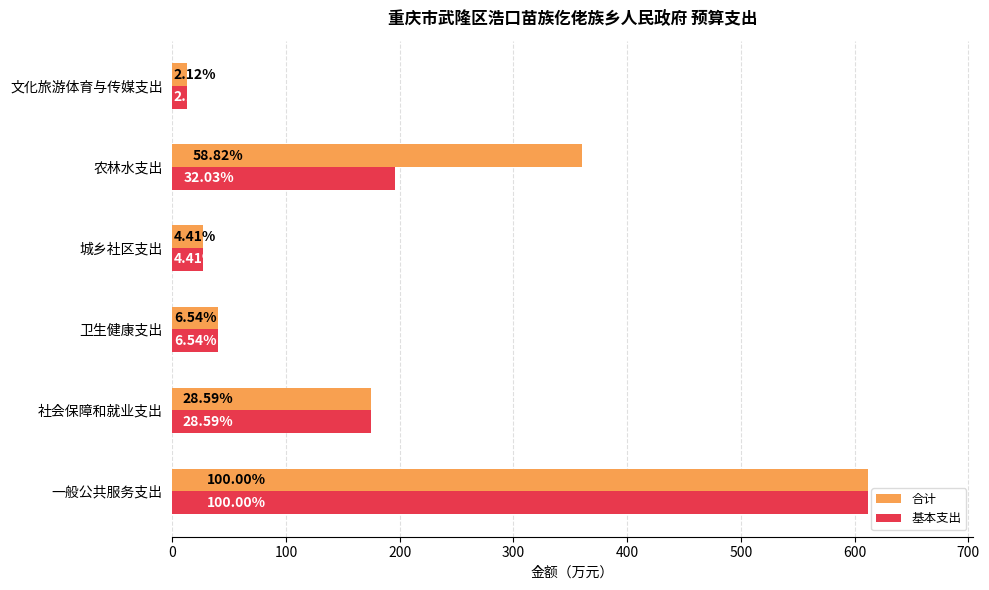

What are all the series names shown in the legend?

合计, 基本支出